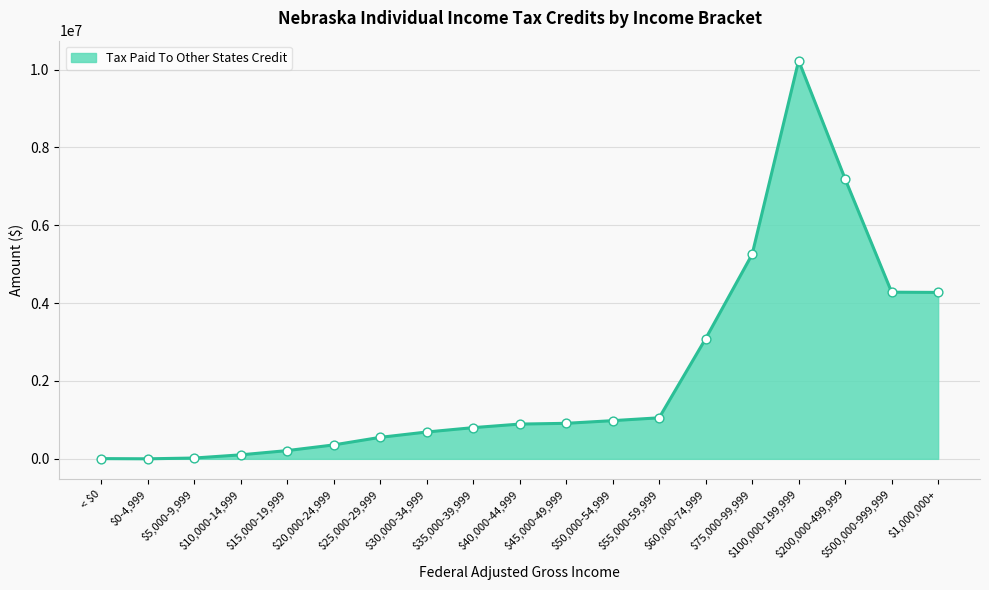

What is the difference between the maximum and minimum values?

10228804.1